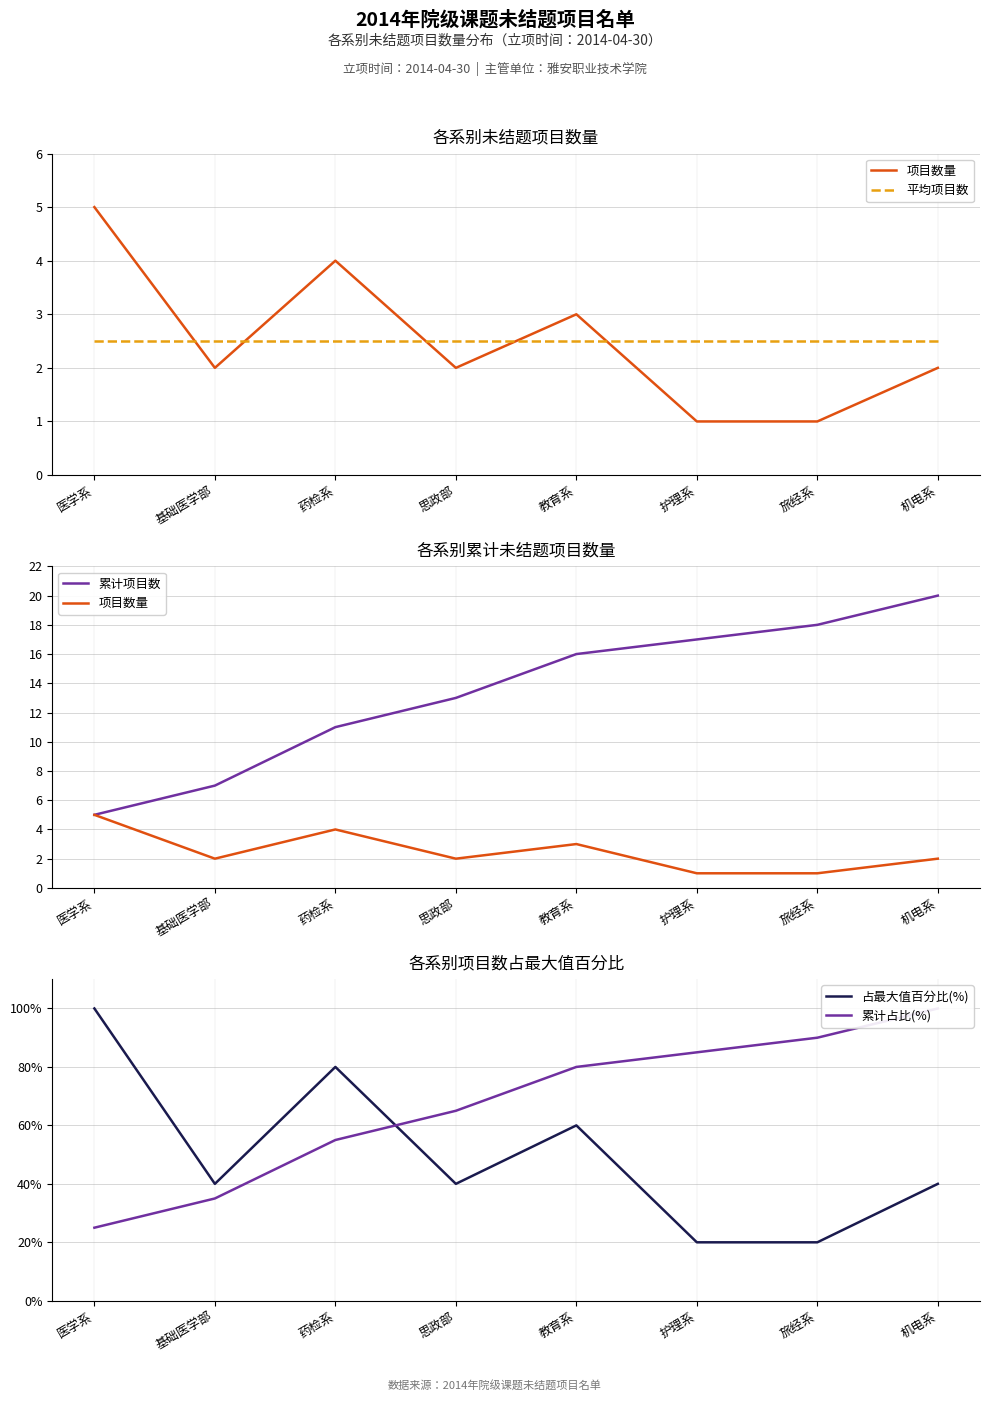

What is the minimum value shown in the chart?

1.0